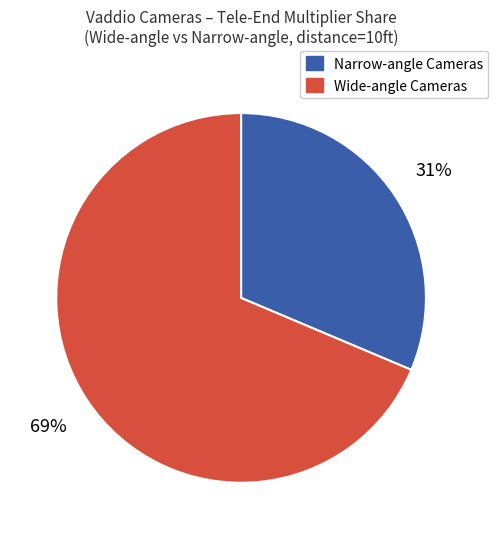

Does any single category account for the majority?

Yes